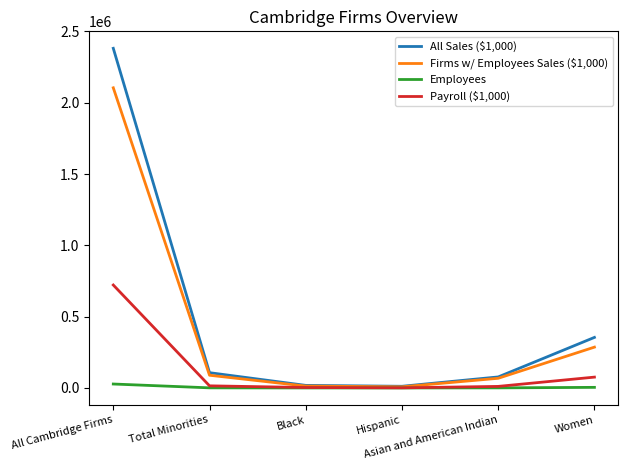

At which label does All Sales ($1,000) reach its peak?

All Cambridge Firms